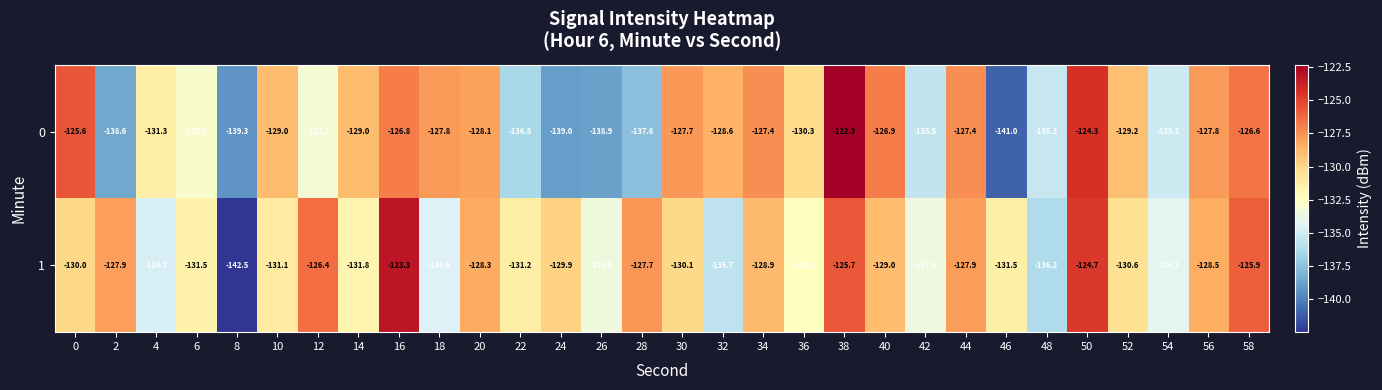

Rank the series by their average value, from lowest to highest.

0, 1